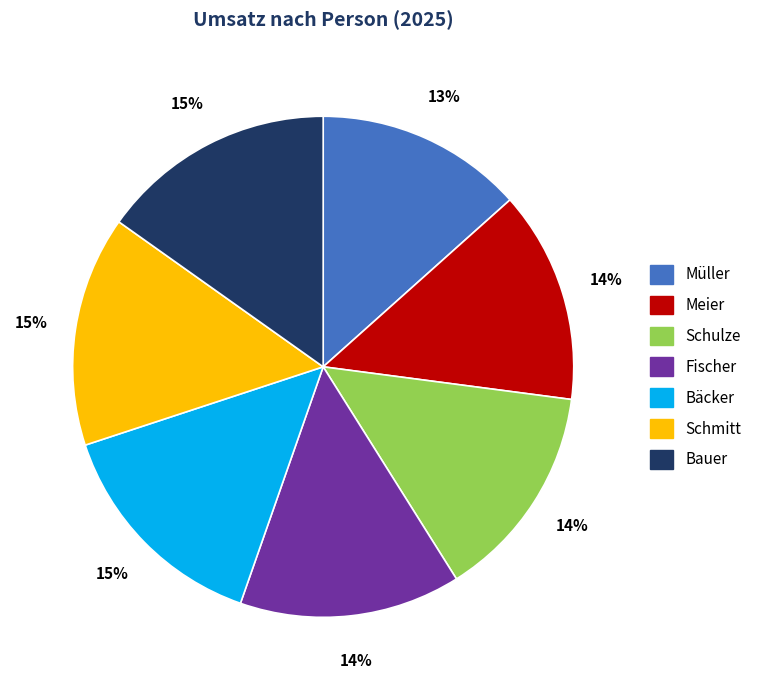

Approximately how many times larger is the value at Meier compared to Schmitt?

0.9